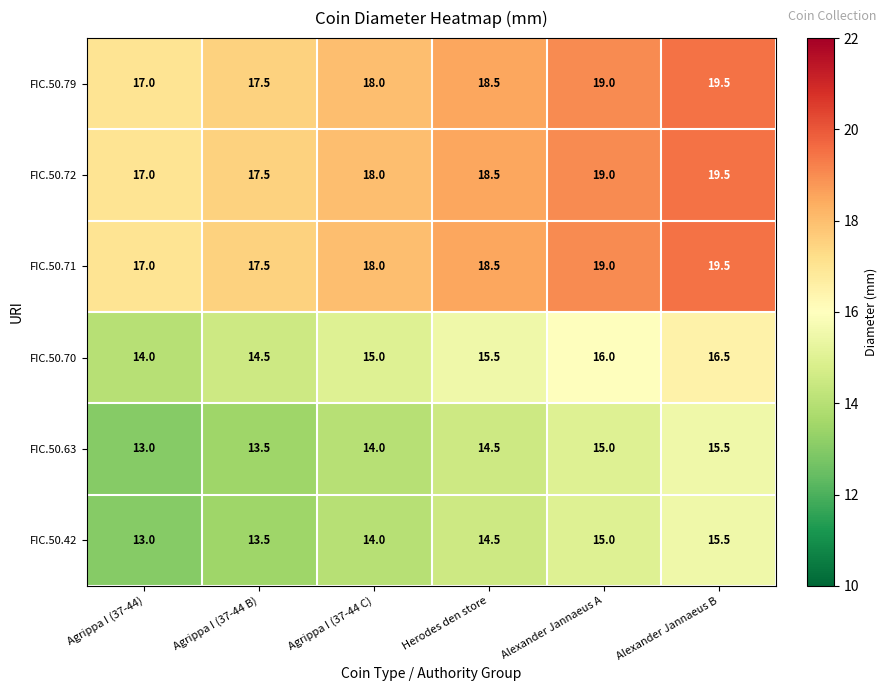

What is the difference between the maximum and minimum values in the FIC.50.71 series?

2.5